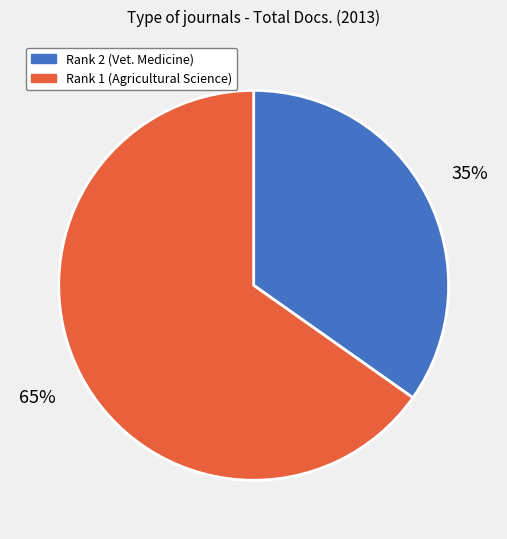

To the nearest percent, what portion does Rank 1 (Agricultural Science) represent?

65%